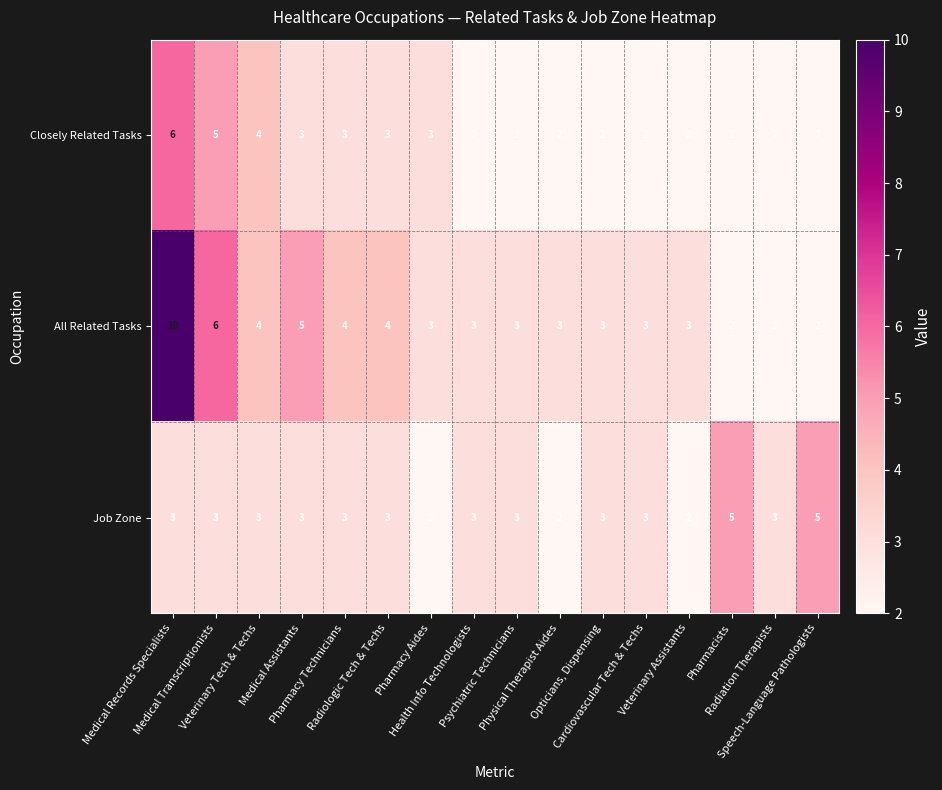

Rank the series by their average value, from lowest to highest.

Closely Related Tasks, Job Zone, All Related Tasks